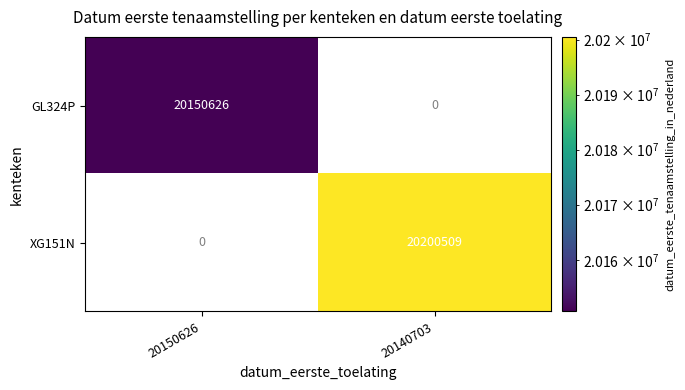

At how many categories does at least one series exceed 20158552?

1